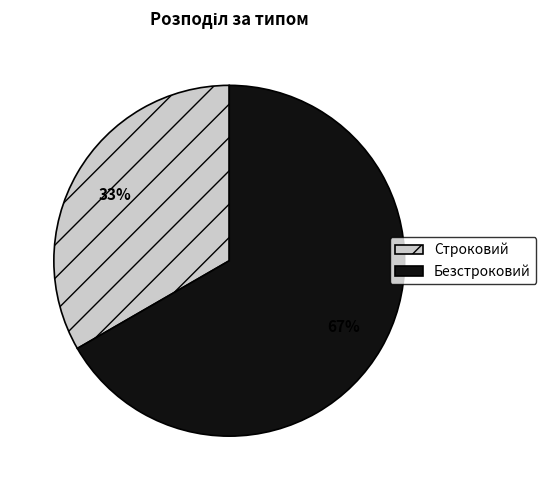

Approximately how many times larger is the value at Строковий compared to Безстроковий?

0.5